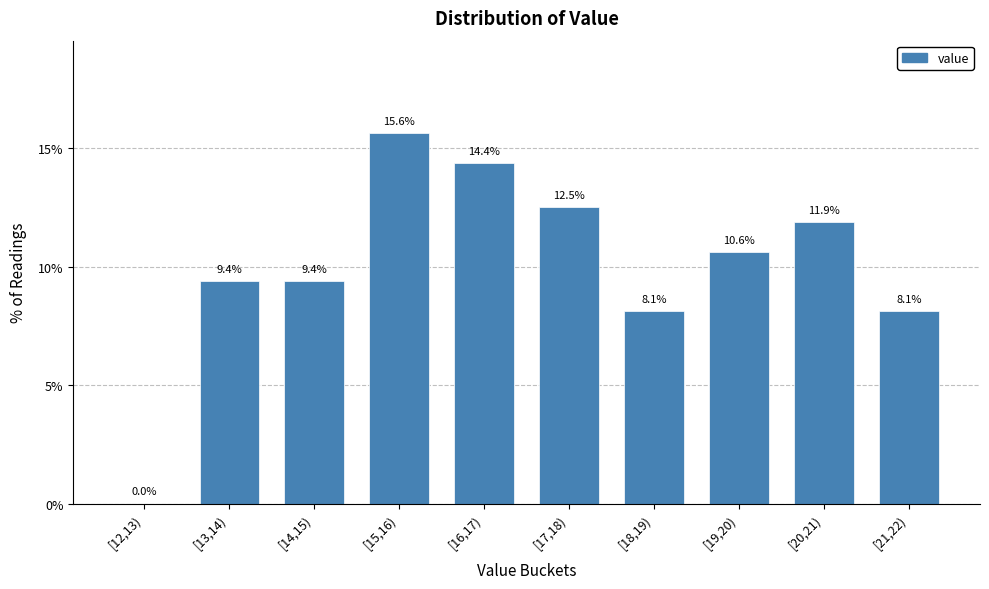

Reading left to right, list all the values displayed in this chart.

[12,13)=0.0	[13,14)=9.4	[14,15)=9.4	[15,16)=15.6	[16,17)=14.4	[17,18)=12.5	[18,19)=8.1	[19,20)=10.6	[20,21)=11.9	[21,22)=8.1